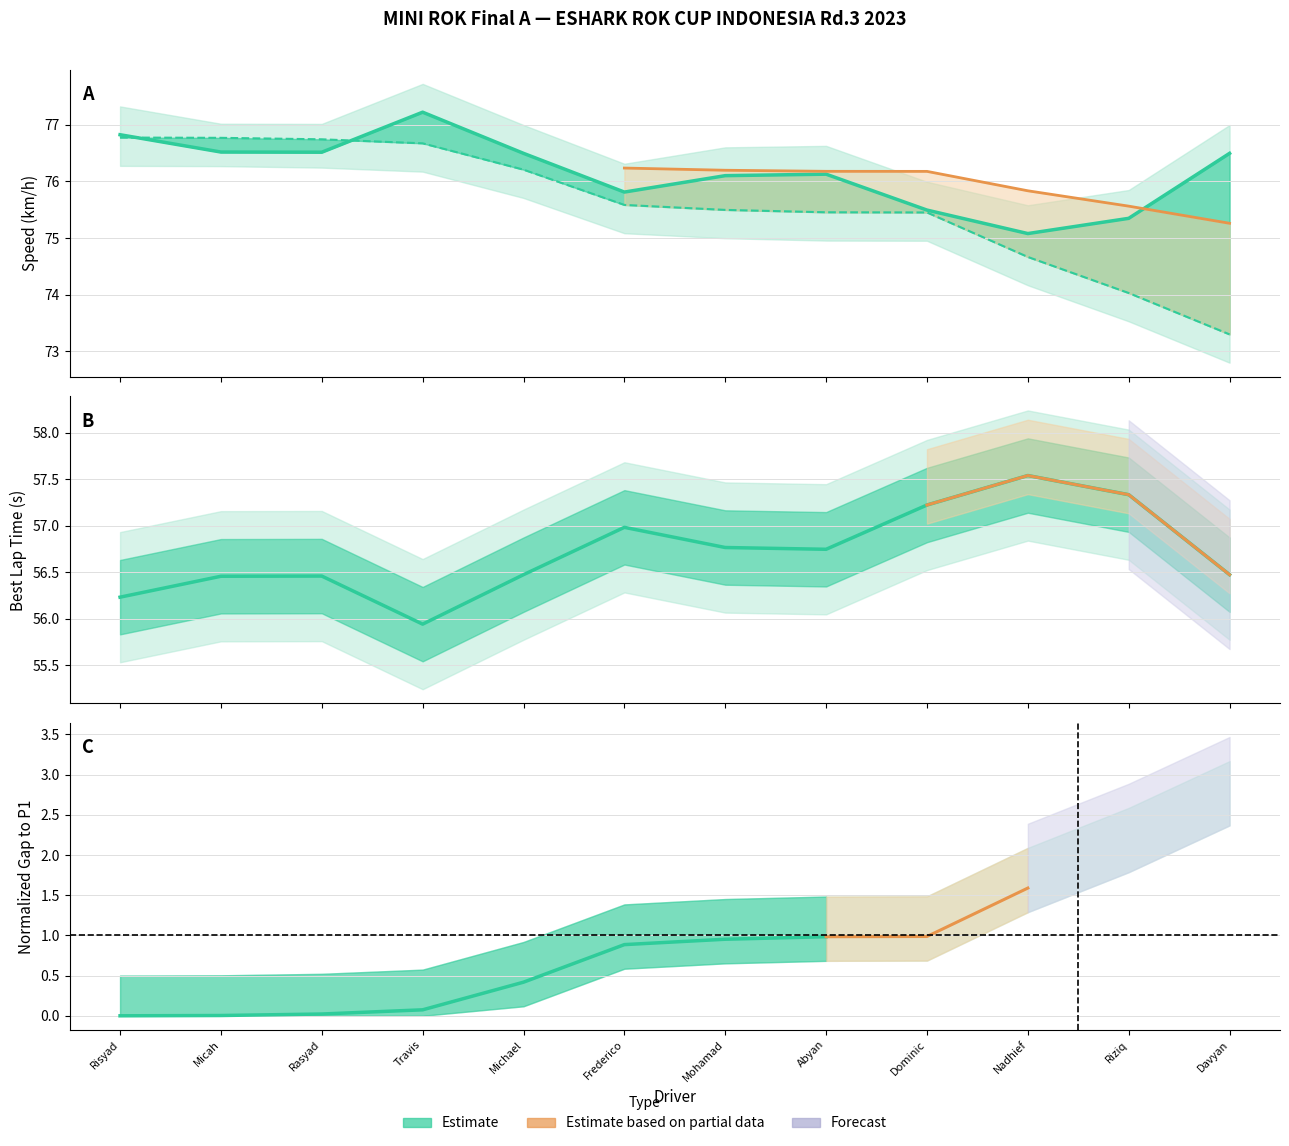

What is the minimum value shown in the chart?

55.9